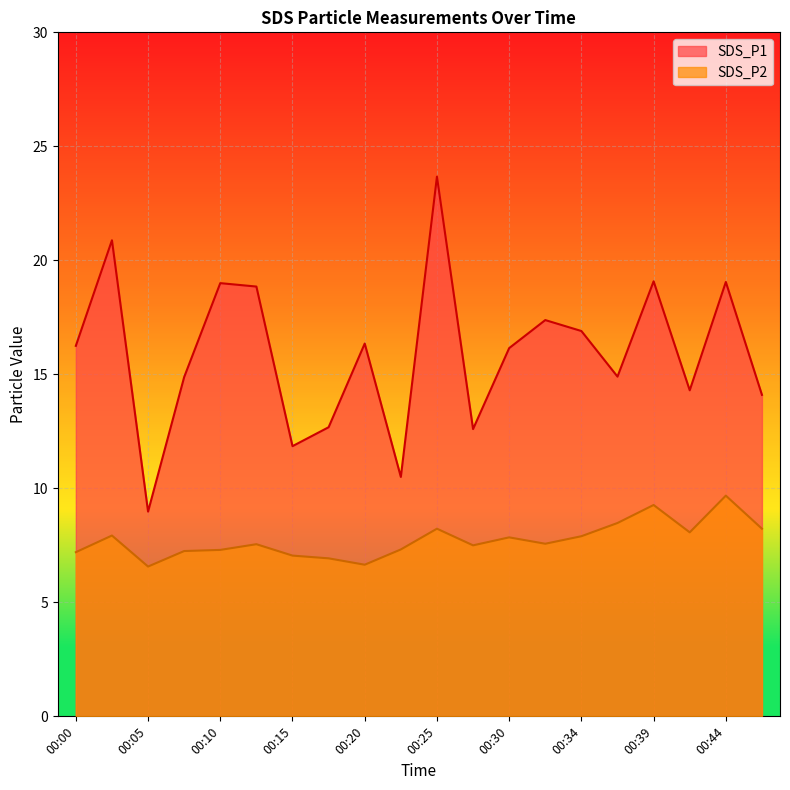

The value of SDS_P1 at 00:25 is 7.4. True or false?

False